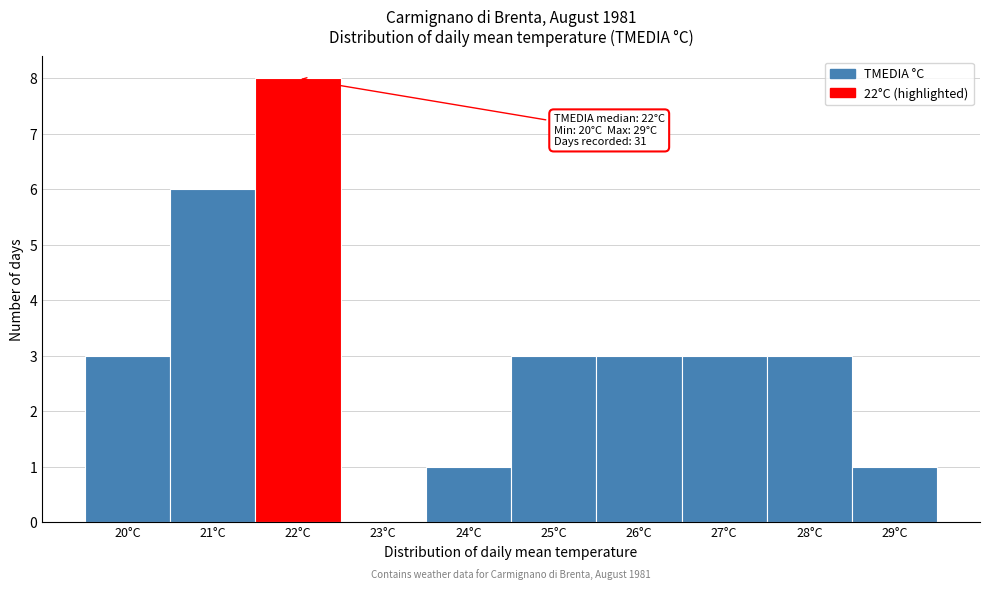

Which range on the x-axis has the tallest bar?

21.5 to 22.5